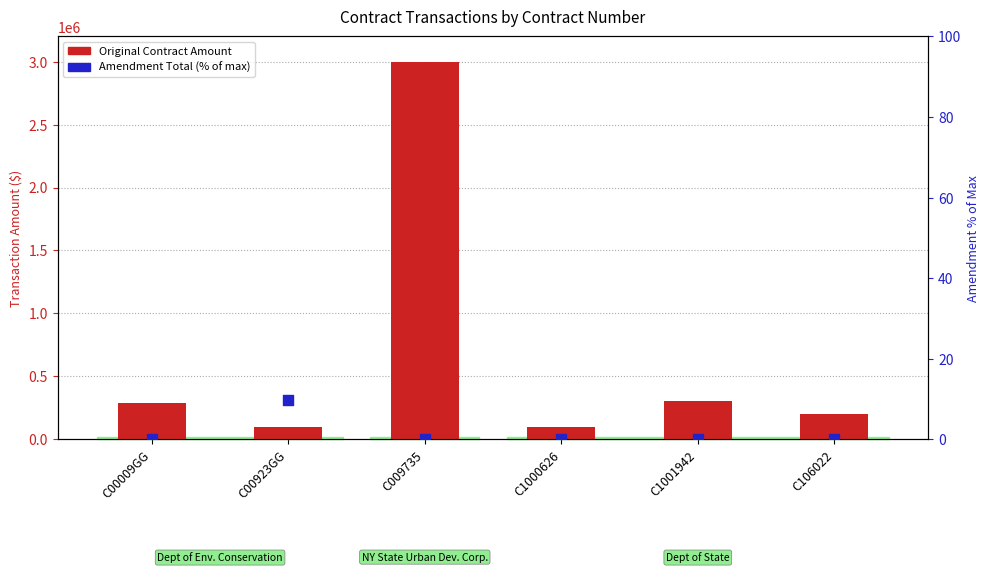

Is the value of Original Contract Amount at C106022 greater than the value of Amendment Total (% of max) at C009735?

Yes